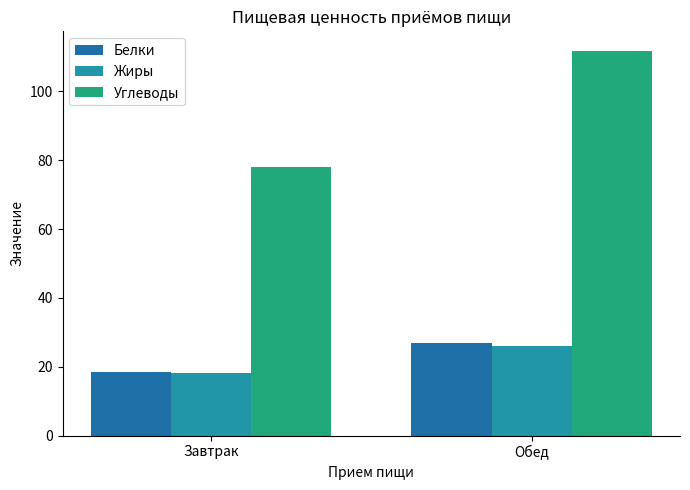

What is the lowest value of the Жиры series?

18.1